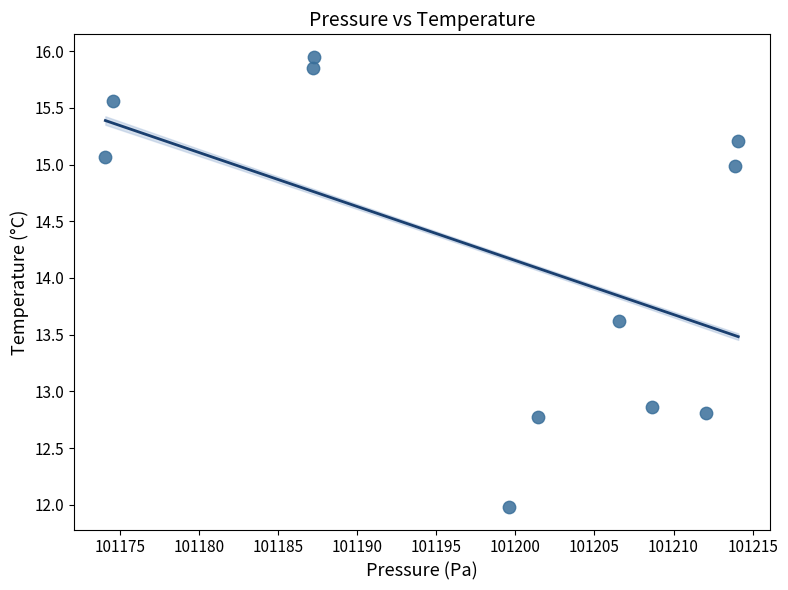

What Y value in the scatter plot is closest to 13?

12.9